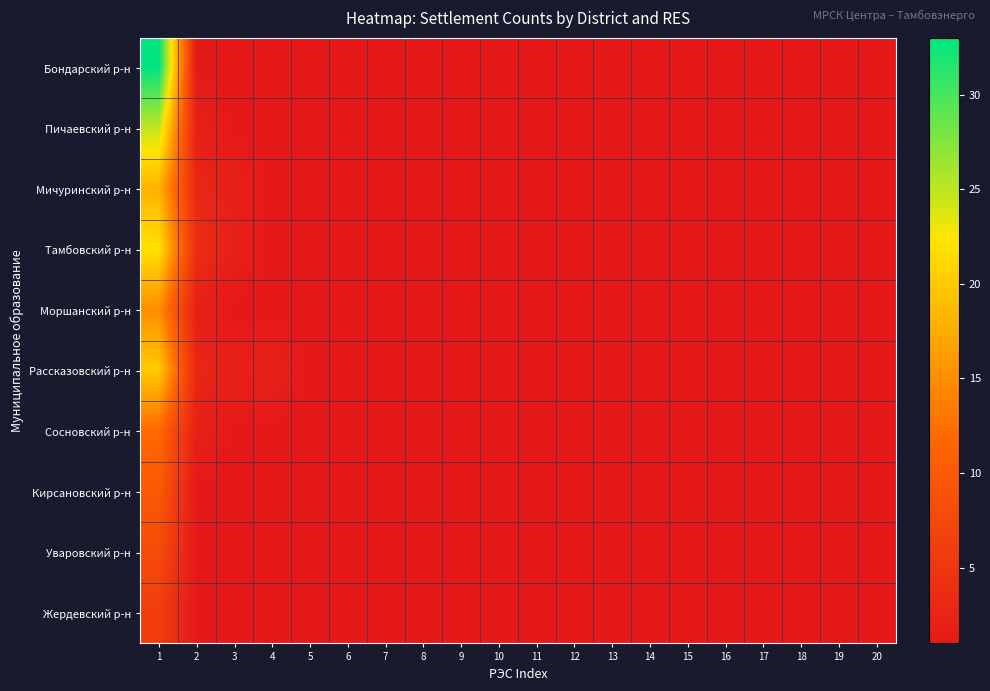

Which series has the largest range (max minus min)?

Бондарский р-н